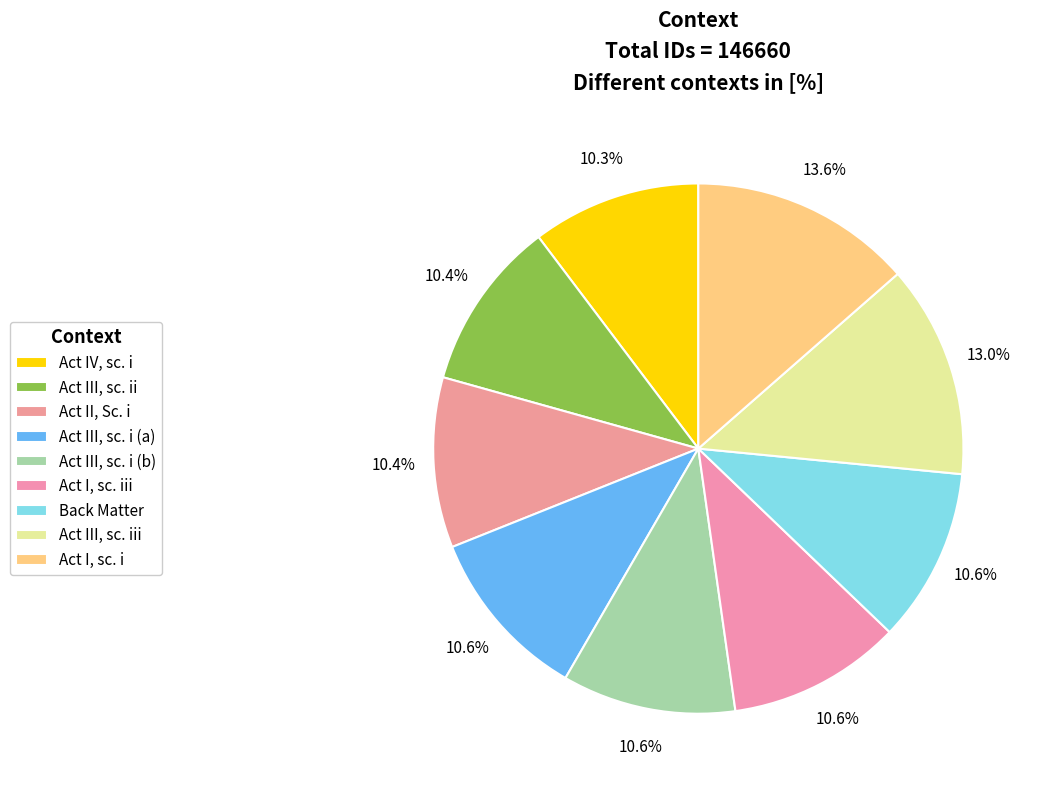

Which category has the biggest portion of the pie?

Act I, scene i